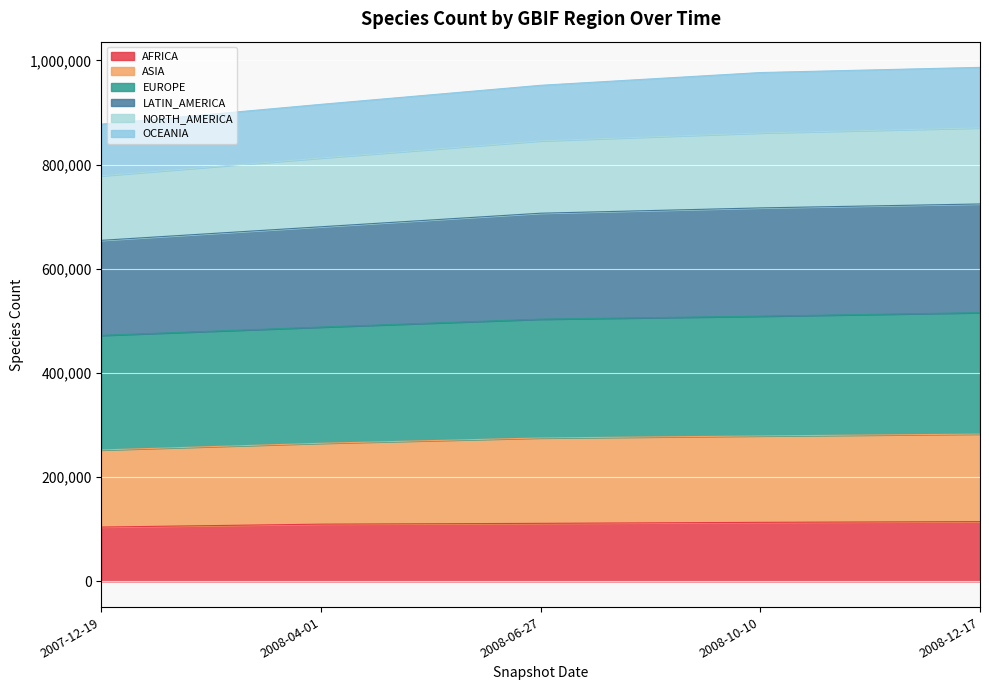

True or false: AFRICA has more than 2 interior local peaks.

False